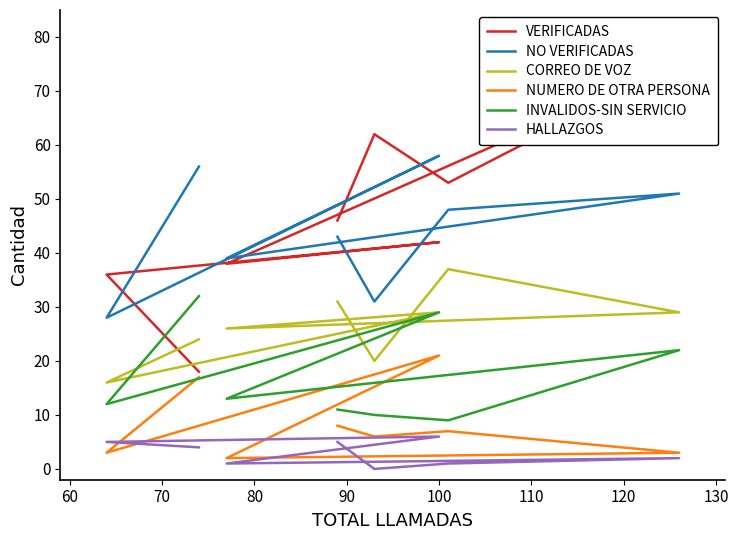

What is the maximum value shown in the chart?

75